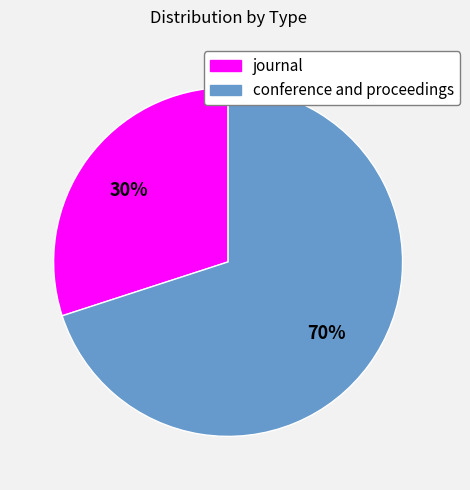

Which category has the biggest portion of the pie?

conference and proceedings